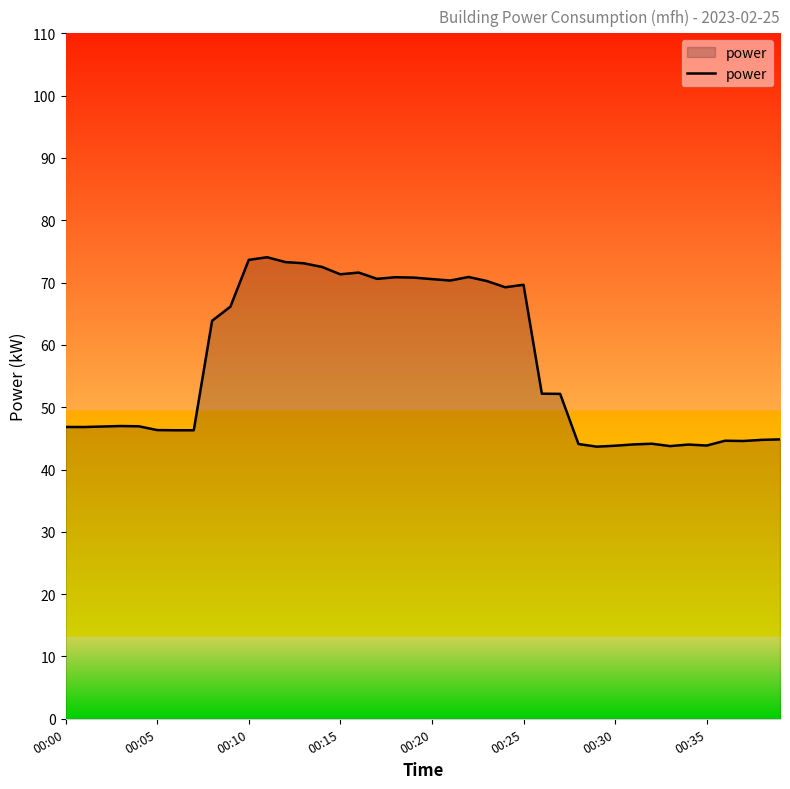

What is the difference between the maximum and minimum values?

30.4